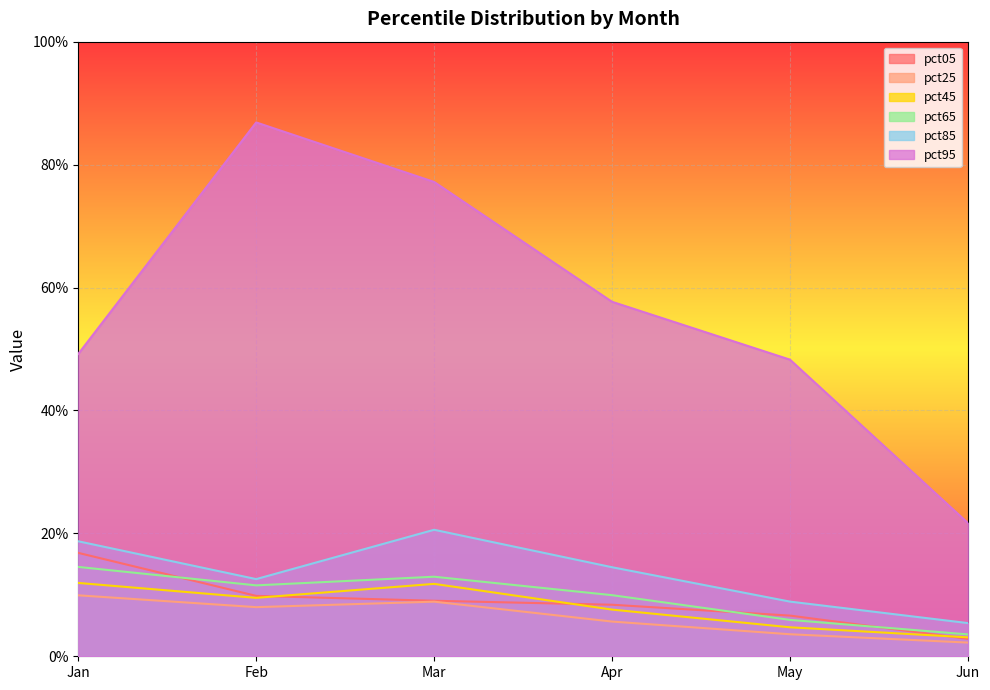

What is the difference between the highest and lowest values at Apr?

0.5